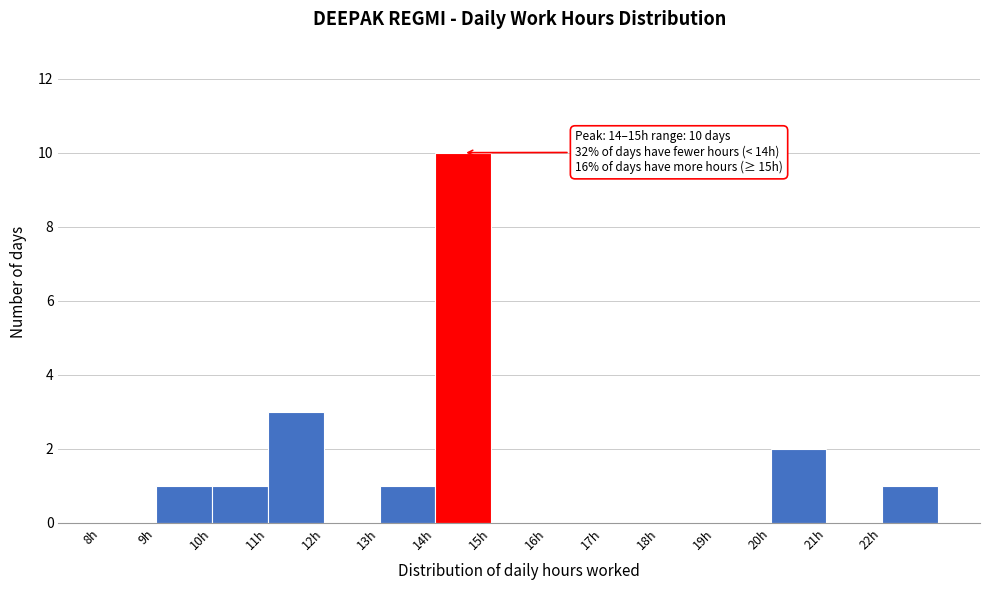

Over which range of the x-axis is the bar tallest?

14 to 15